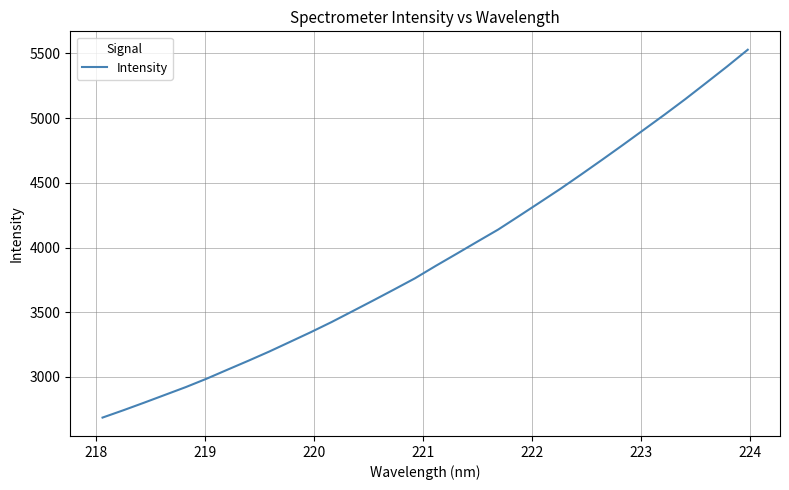

True or false: the data has more than 2 interior local peaks.

False